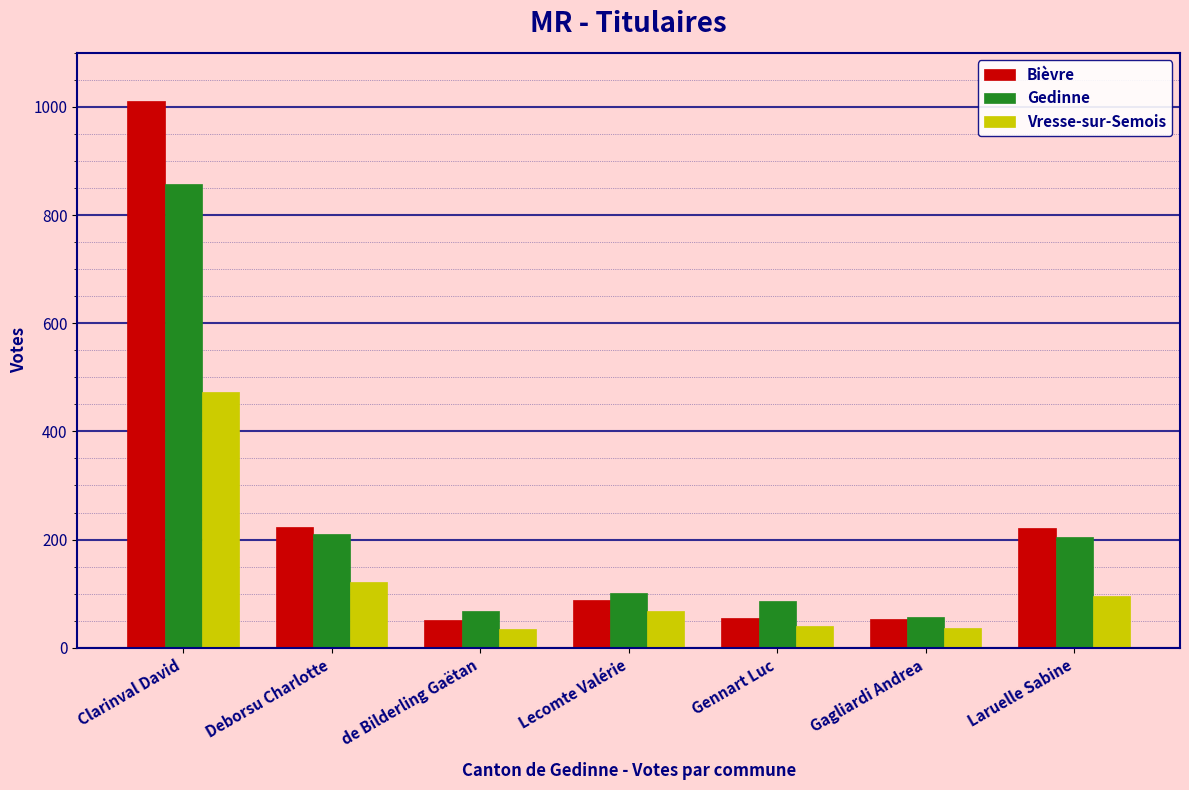

Does the chart contain stacked bars?

No